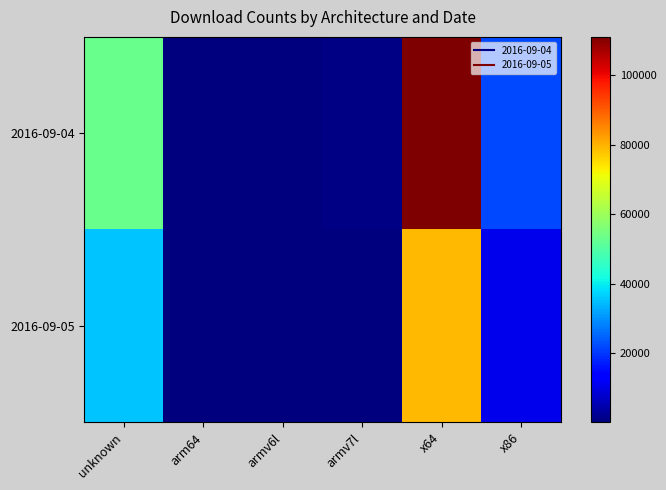

List the series in order of their peak value, lowest first.

2016-09-05, 2016-09-04